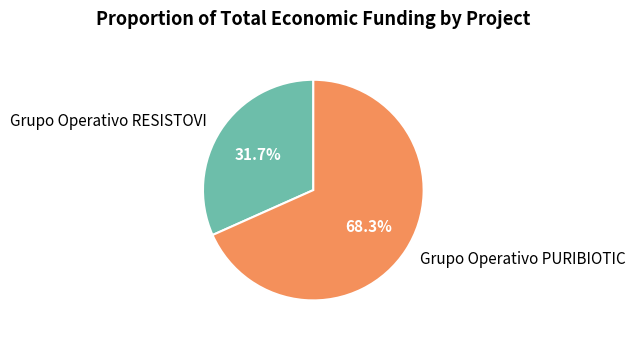

Rank the categories by value from lowest to highest.

Grupo Operativo RESISTOVI, Grupo Operativo PURIBIOTIC